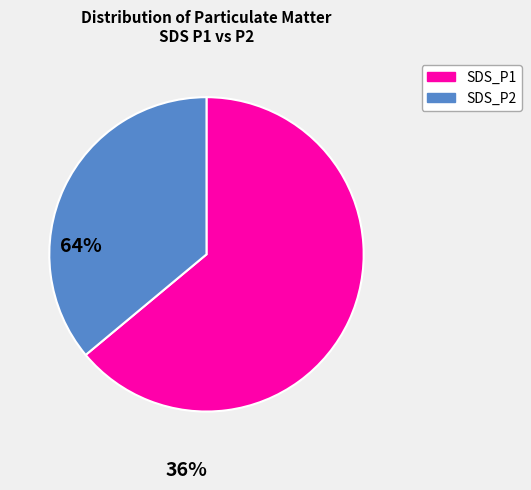

Which category has the smallest portion of the pie?

SDS_P2